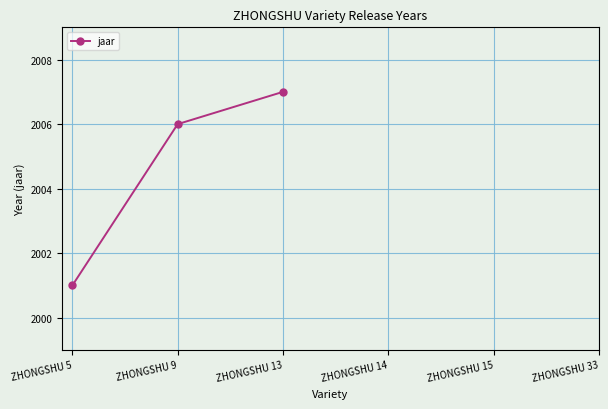

Is it true that the value at ZHONGSHU 13 is 2007.0?

True